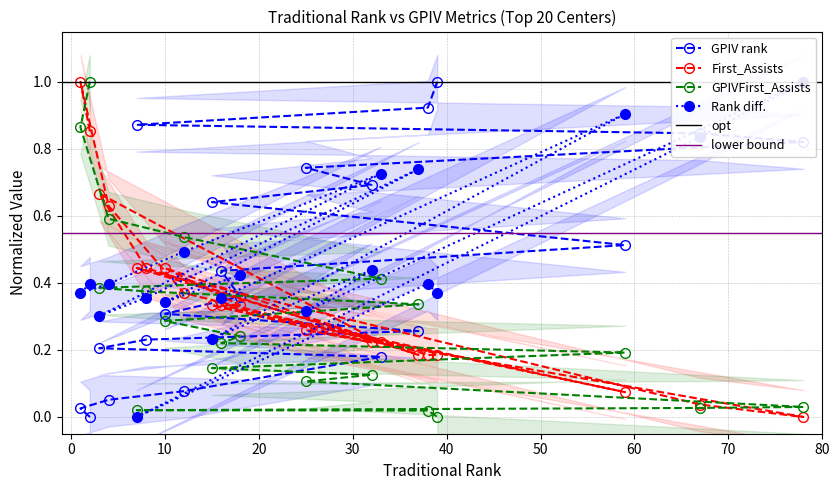

Which has a higher value, 3 or 18?

18